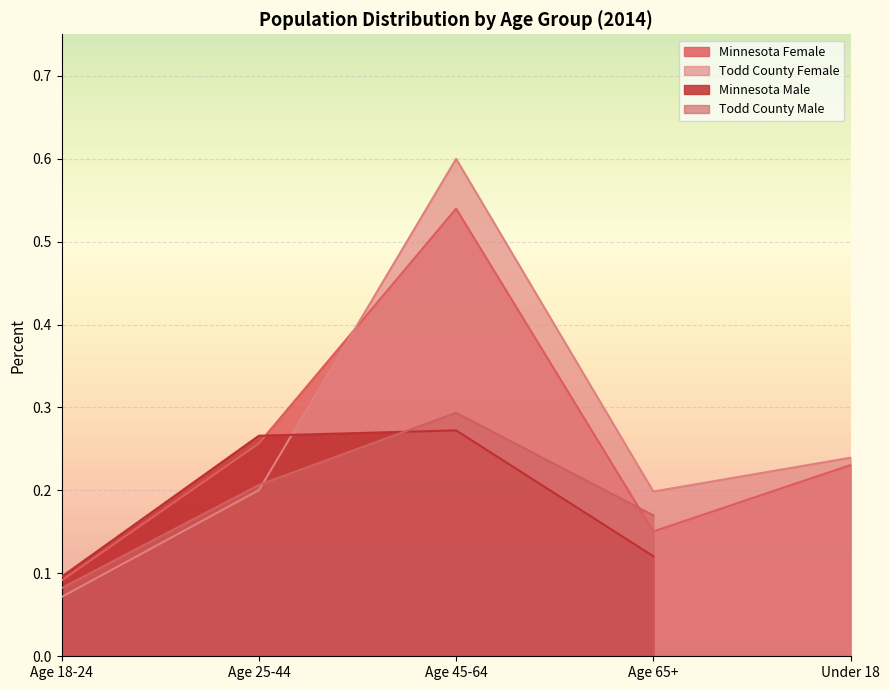

What is the value of the Todd County Female point at the 5th from the left?

0.2